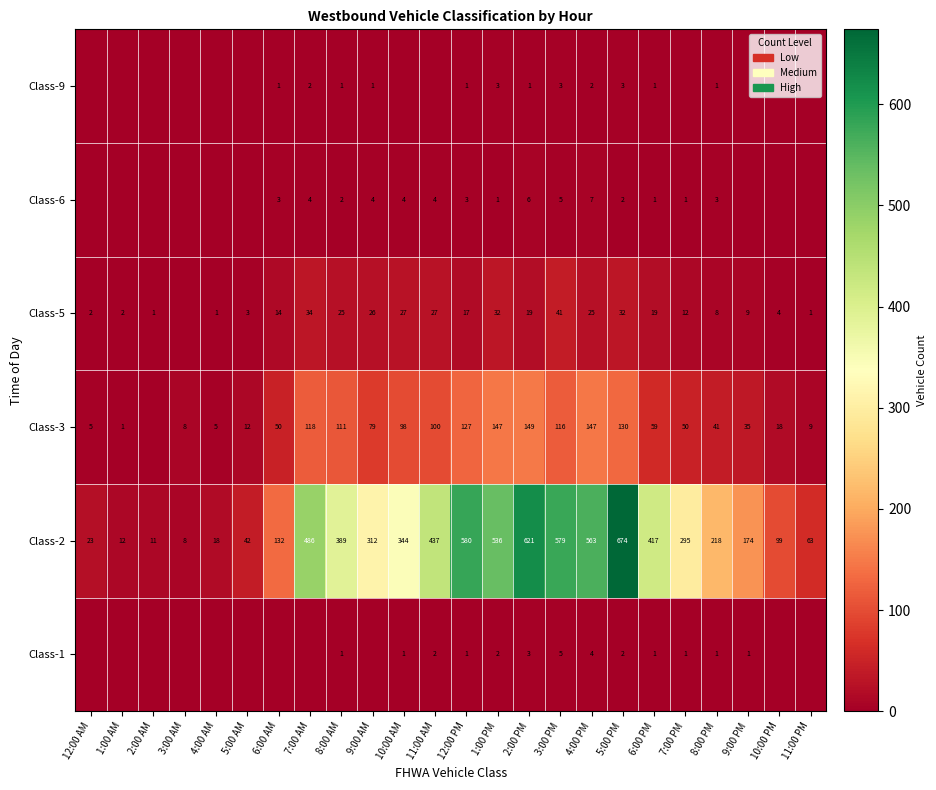

What is the difference between the second highest and minimum values in the Class-2 series?

613